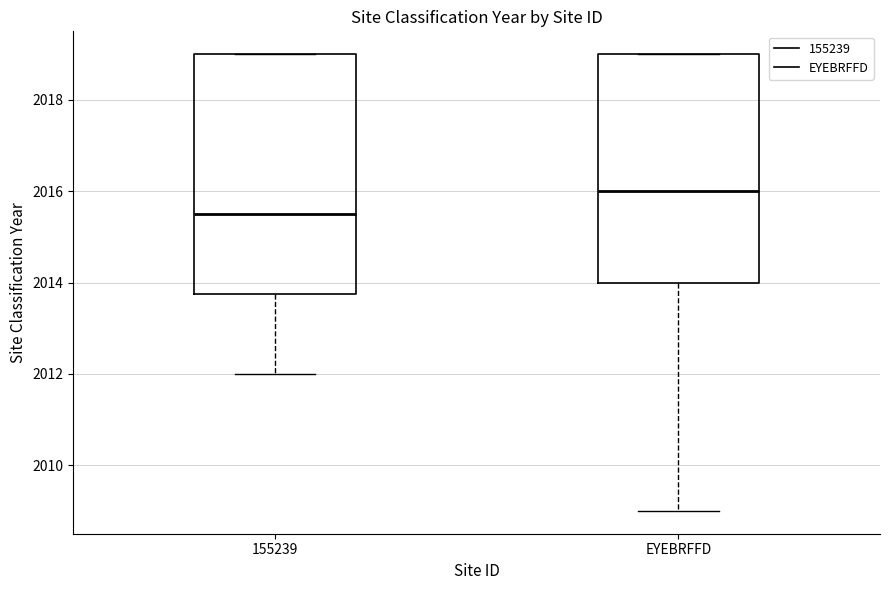

Reading left to right, transcribe this box plot: for each box, give where its median line is, the range the box spans, and where its two whiskers end, as read against the y-axis. The values are not printed on the chart, so give them approximately, as read against the axis.

155239: median 2015.6, box 2013.8 to 2019.0, whiskers 2012.0 to 2019.0
EYEBRFFD: median 2016.0, box 2014.0 to 2019.0, whiskers 2009.0 to 2019.0